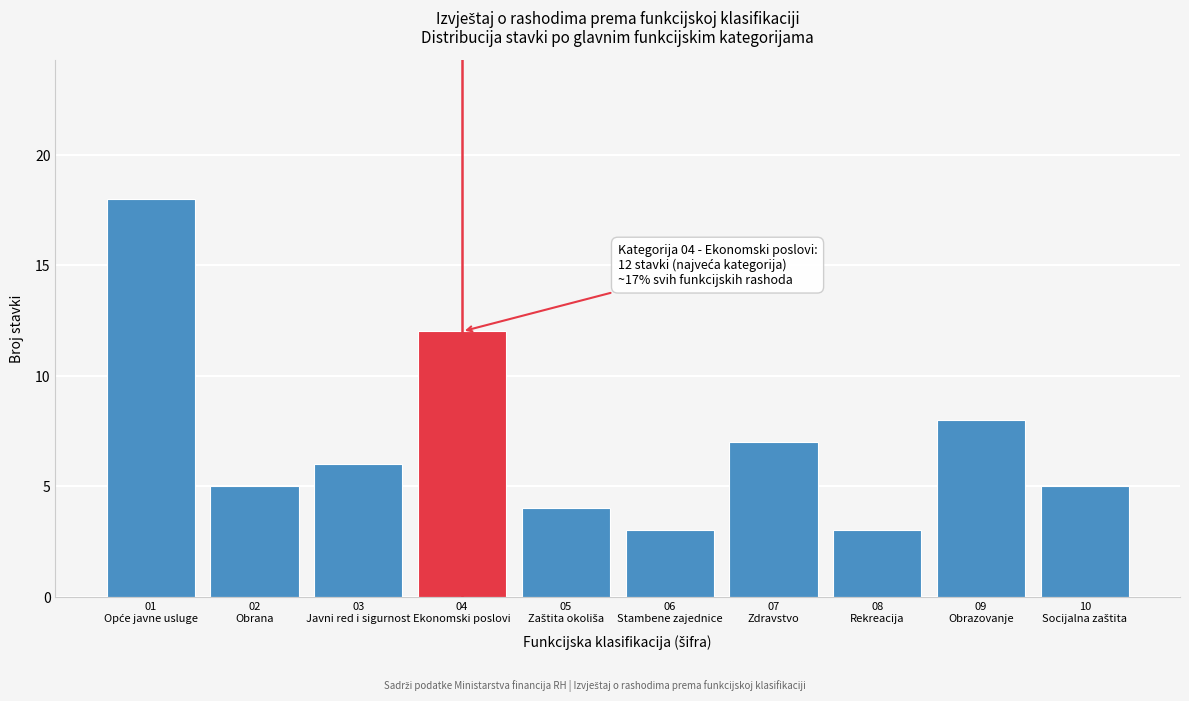

Reading right to left, list all the values displayed in this chart.

5	8	3	7	3	4	12	6	5	18